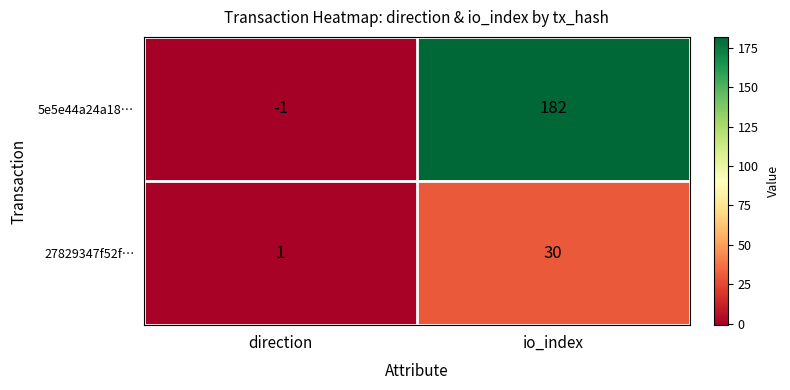

The 27829347f52f… series shows 30 at io_index. True or false?

True